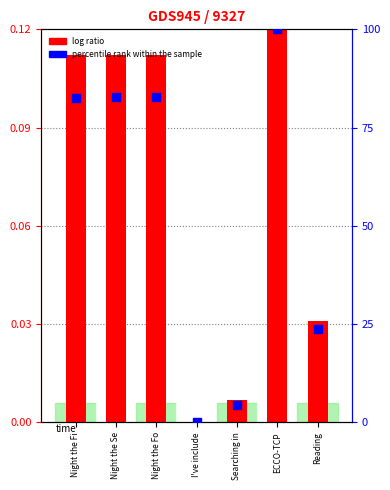

At how many categories does at least one series exceed 91?

1